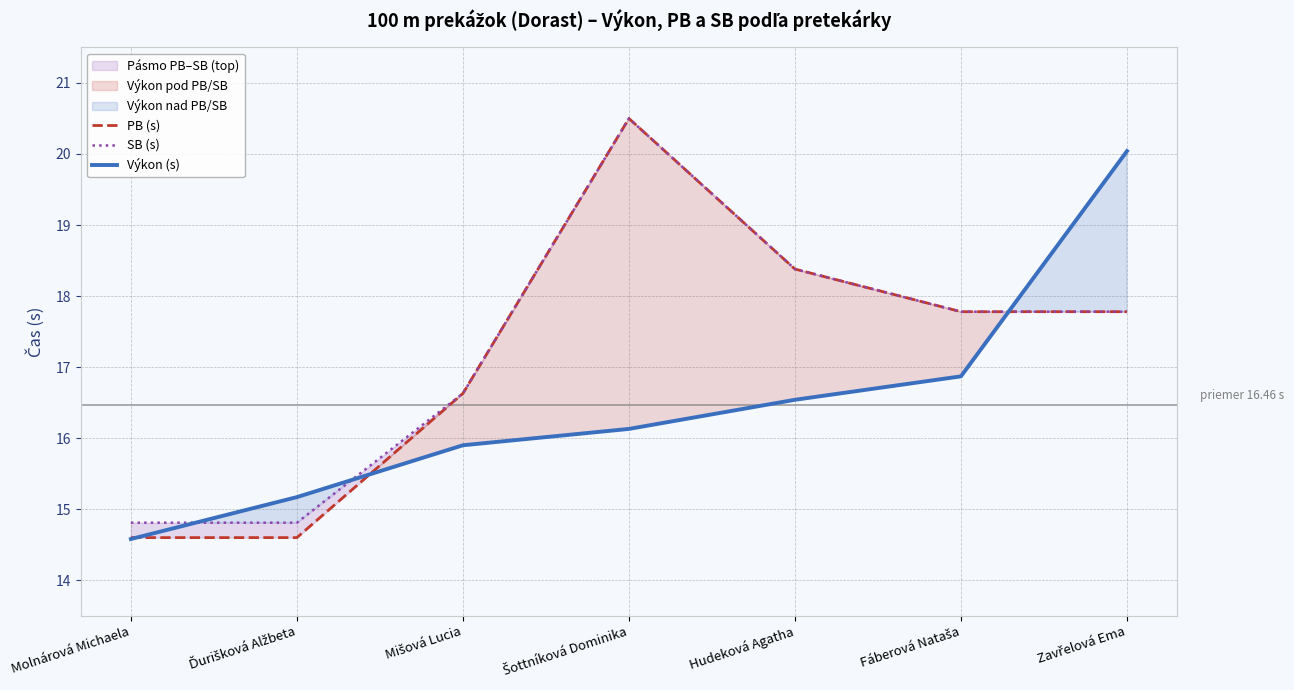

At which label is PB (s) closest to 17?

Mišová Lucia